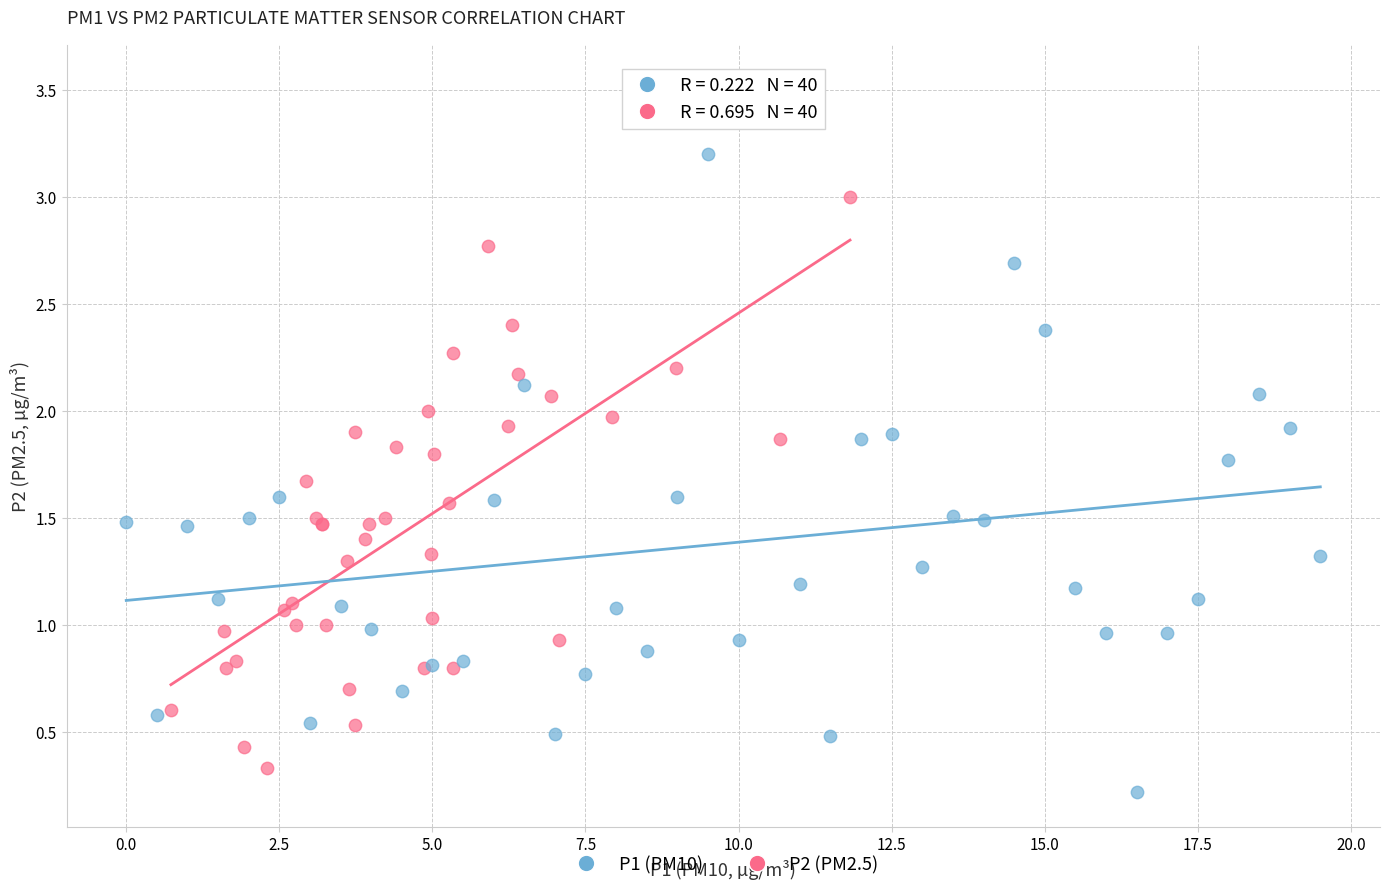

Which series has the widest spread of Y values?

P1 (PM10)